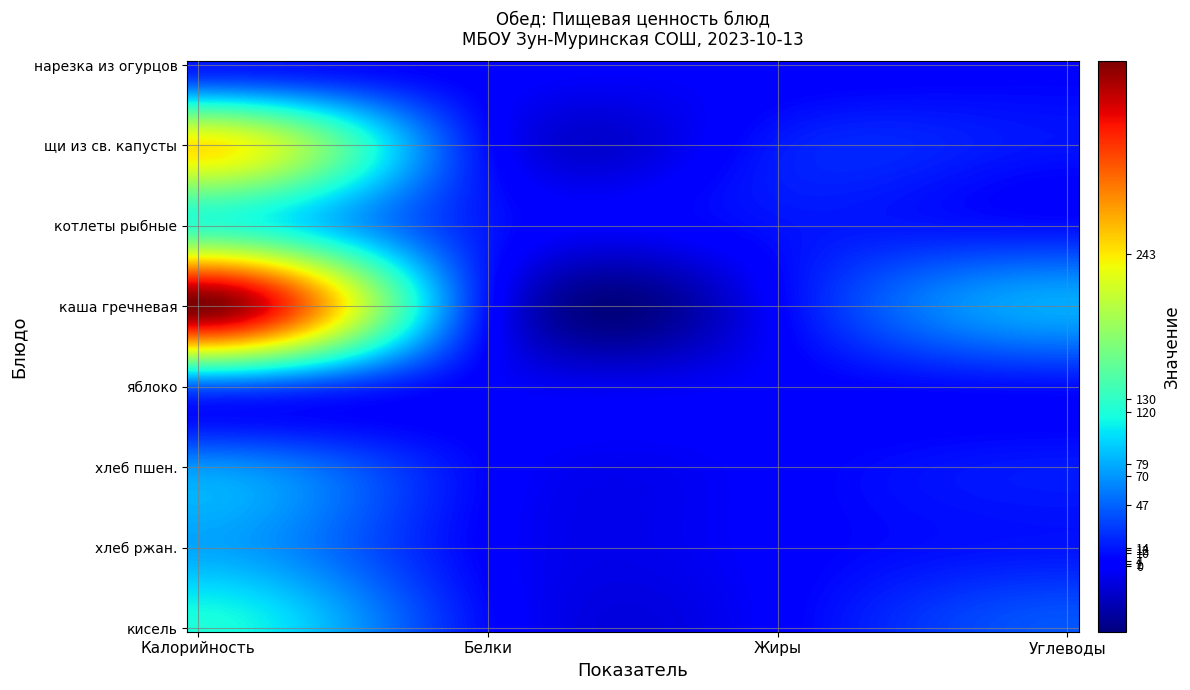

Reading left to right, list all the values displayed in this chart.

нарезка из огурцов: 15.0	1.0	0.0	4.0
щи из свежей капусты с картофелем: 243.7	8.9	14.5	12.2
котлеты рыбные: 130.0	14.2	11.6	10.5
каша гречневая: 394.0	11.1	2.8	79.1
яблоко: 47.0	0.0	0.0	10.0
хлеб пшен: 70.0	4.5	1.2	14.6
хлеб ржан.: 77.4	2.5	1.0	12.8
кисель: 120.0	8.1	1.2	42.0